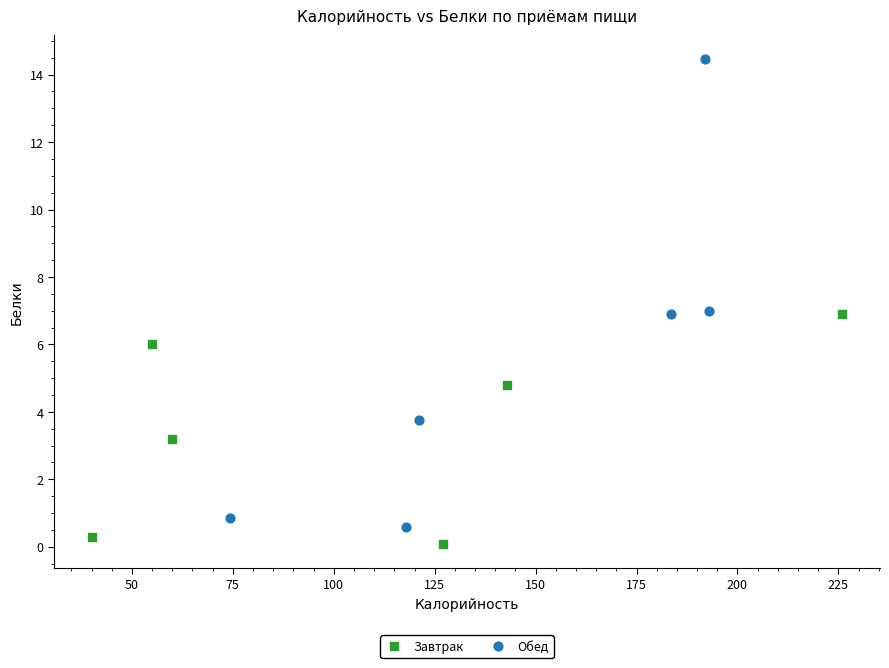

Which series reaches the maximum Y coordinate?

Обед